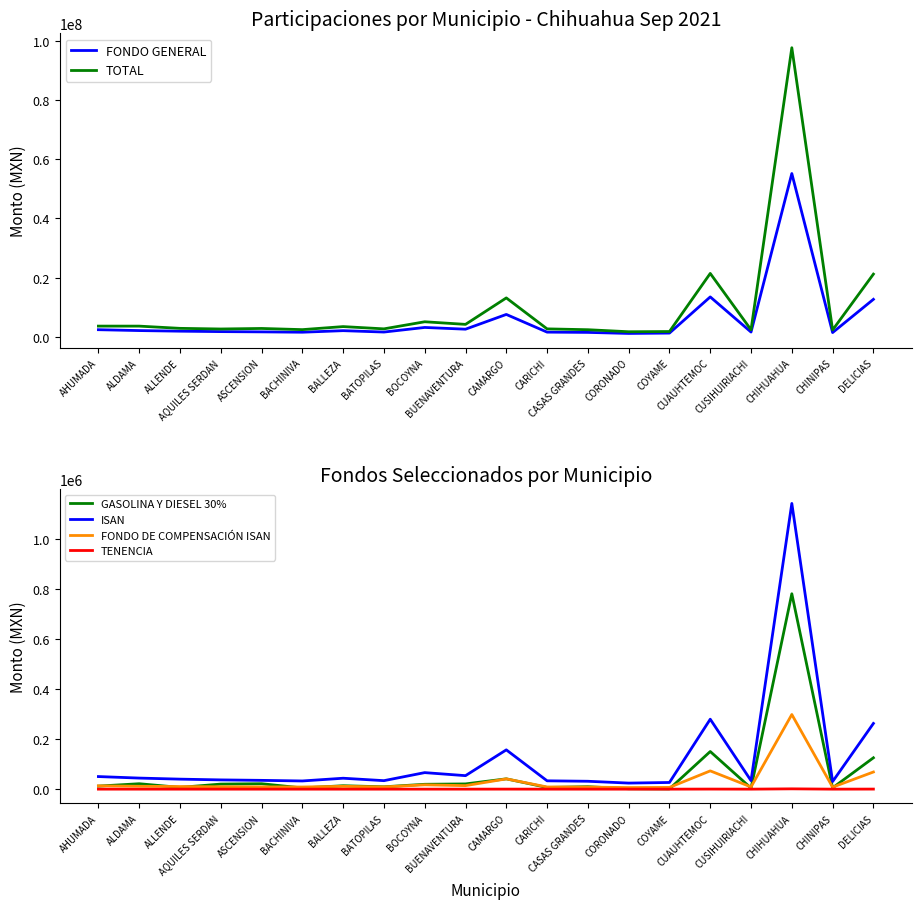

Rank the series at COYAME from highest to lowest value.

TOTAL, FONDO GENERAL, ISAN, FONDO DE COMPENSACIÓN ISAN, GASOLINA Y DIESEL 30%, TENENCIA